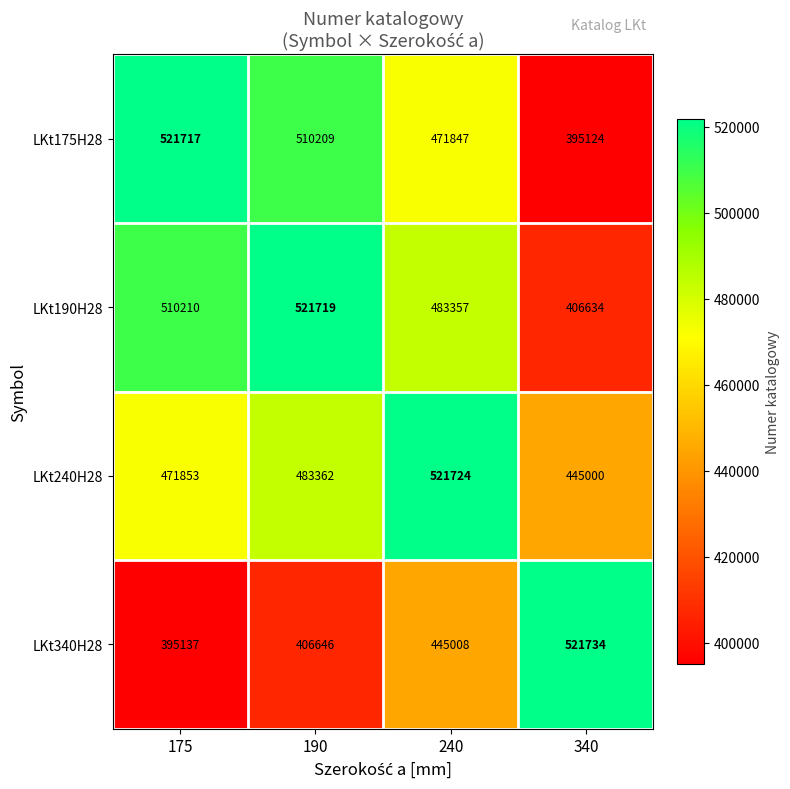

At which category does the chart reach its minimum across all series?

340